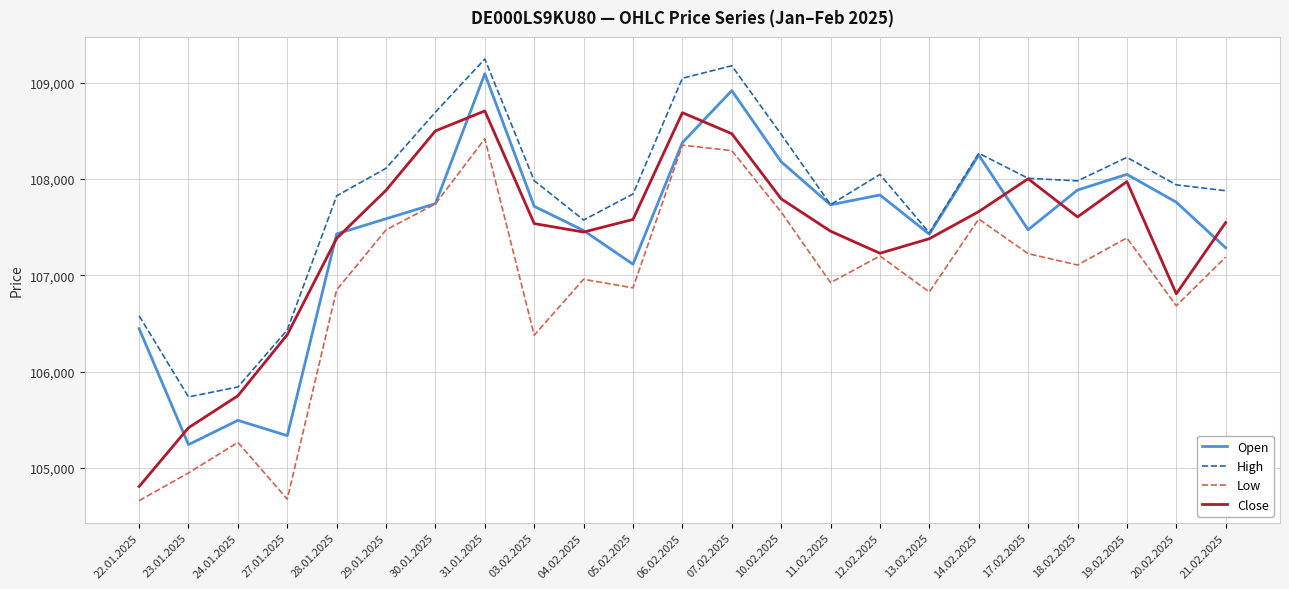

What is the sum of all Low values?

2458648